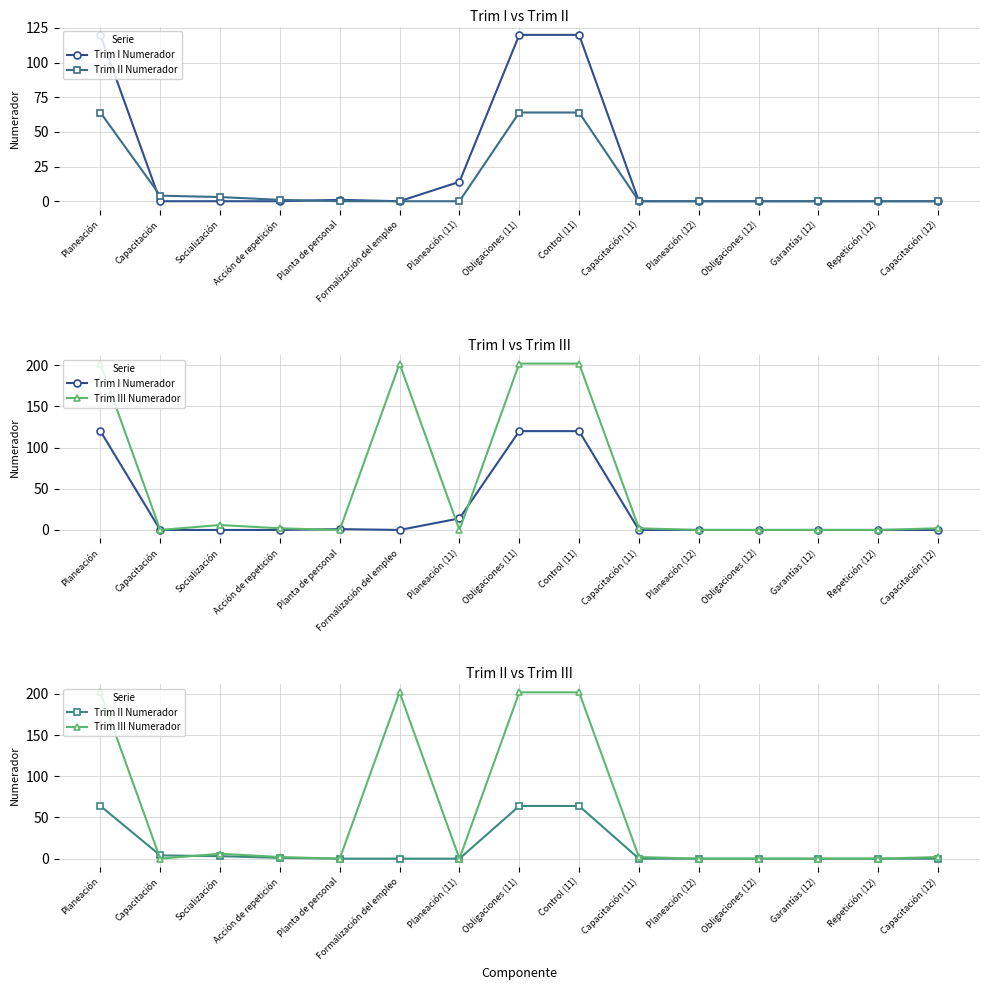

After their last crossing, which series has the higher values: Trim I Numerador or Trim II Numerador?

Trim I Numerador